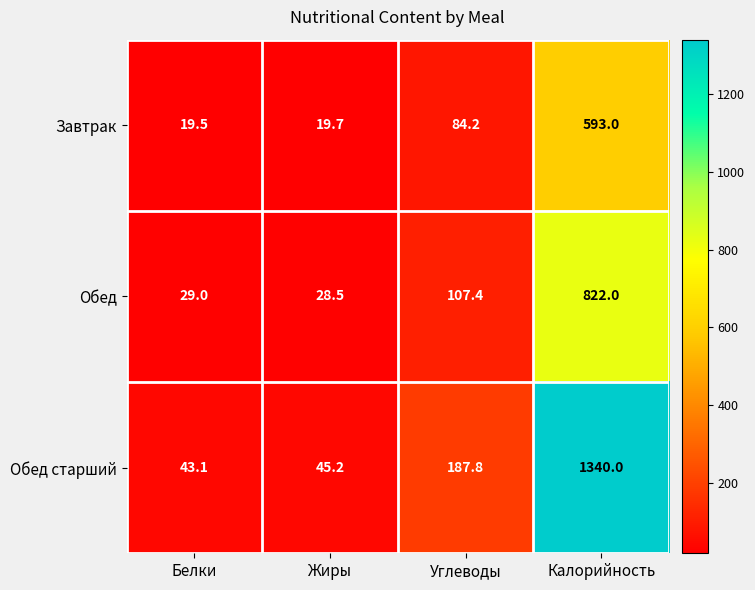

Read the Обед value at Углеводы.

107.4